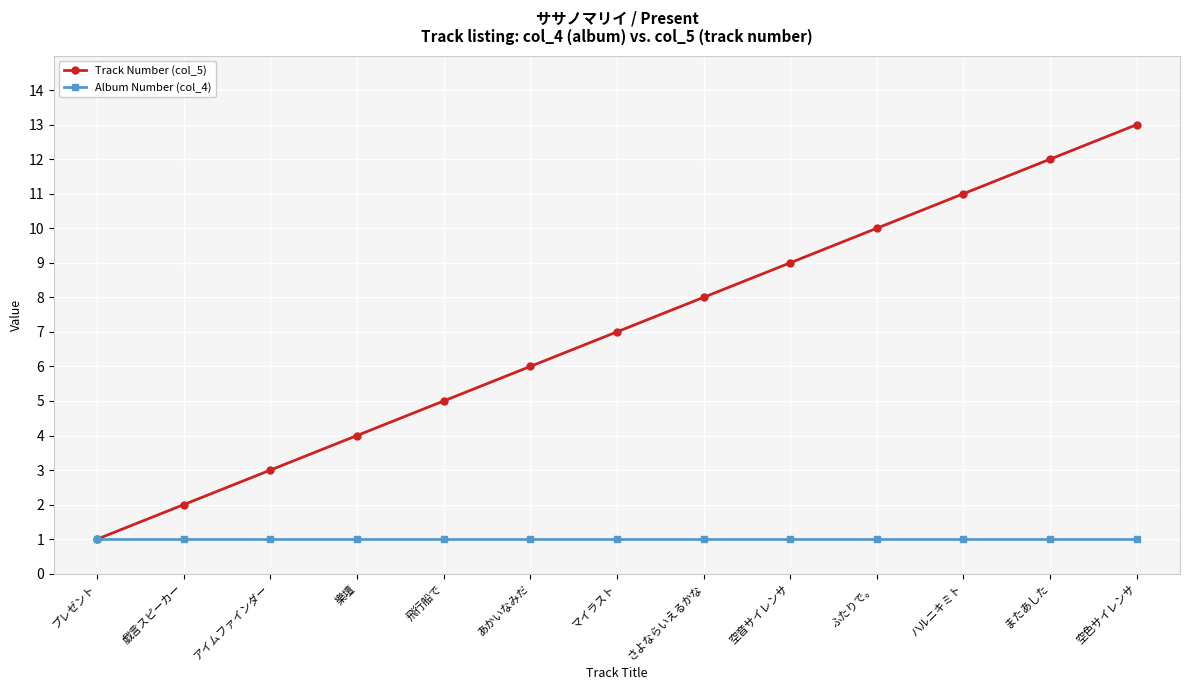

What is the spread (max minus min) of values at またあした?

11